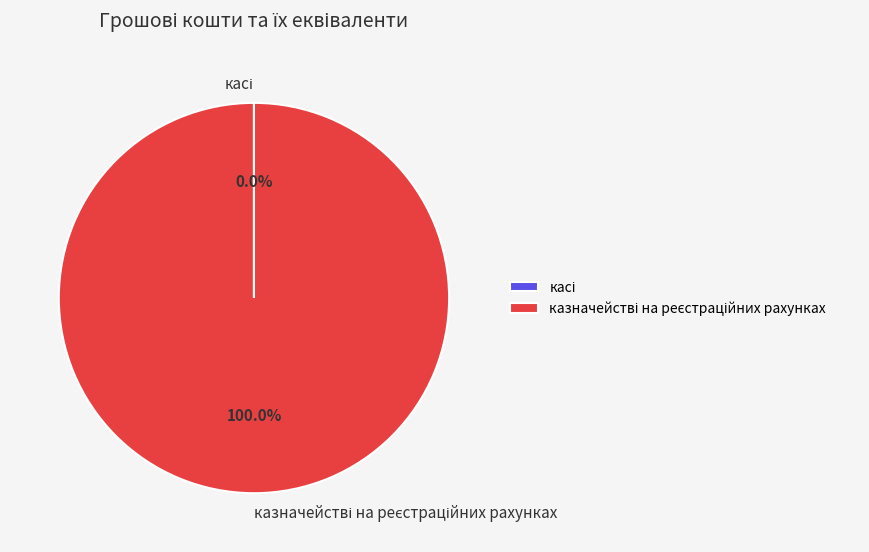

Is there a majority slice in this chart?

Yes